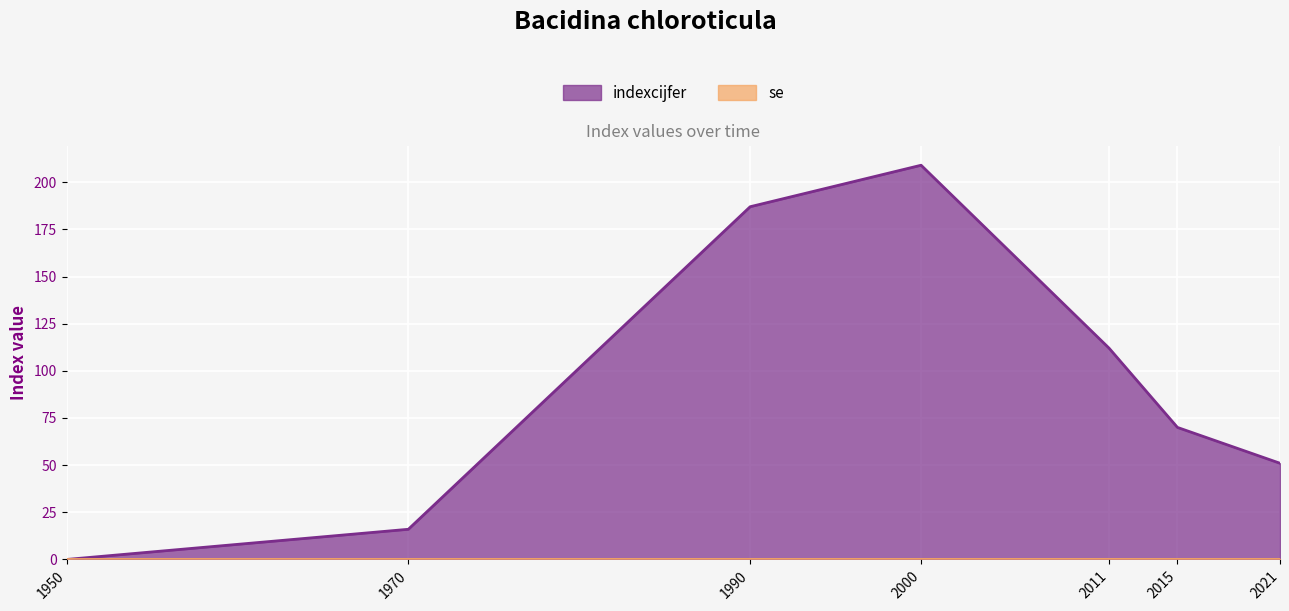

What is the value of the 7th point from the left?

51